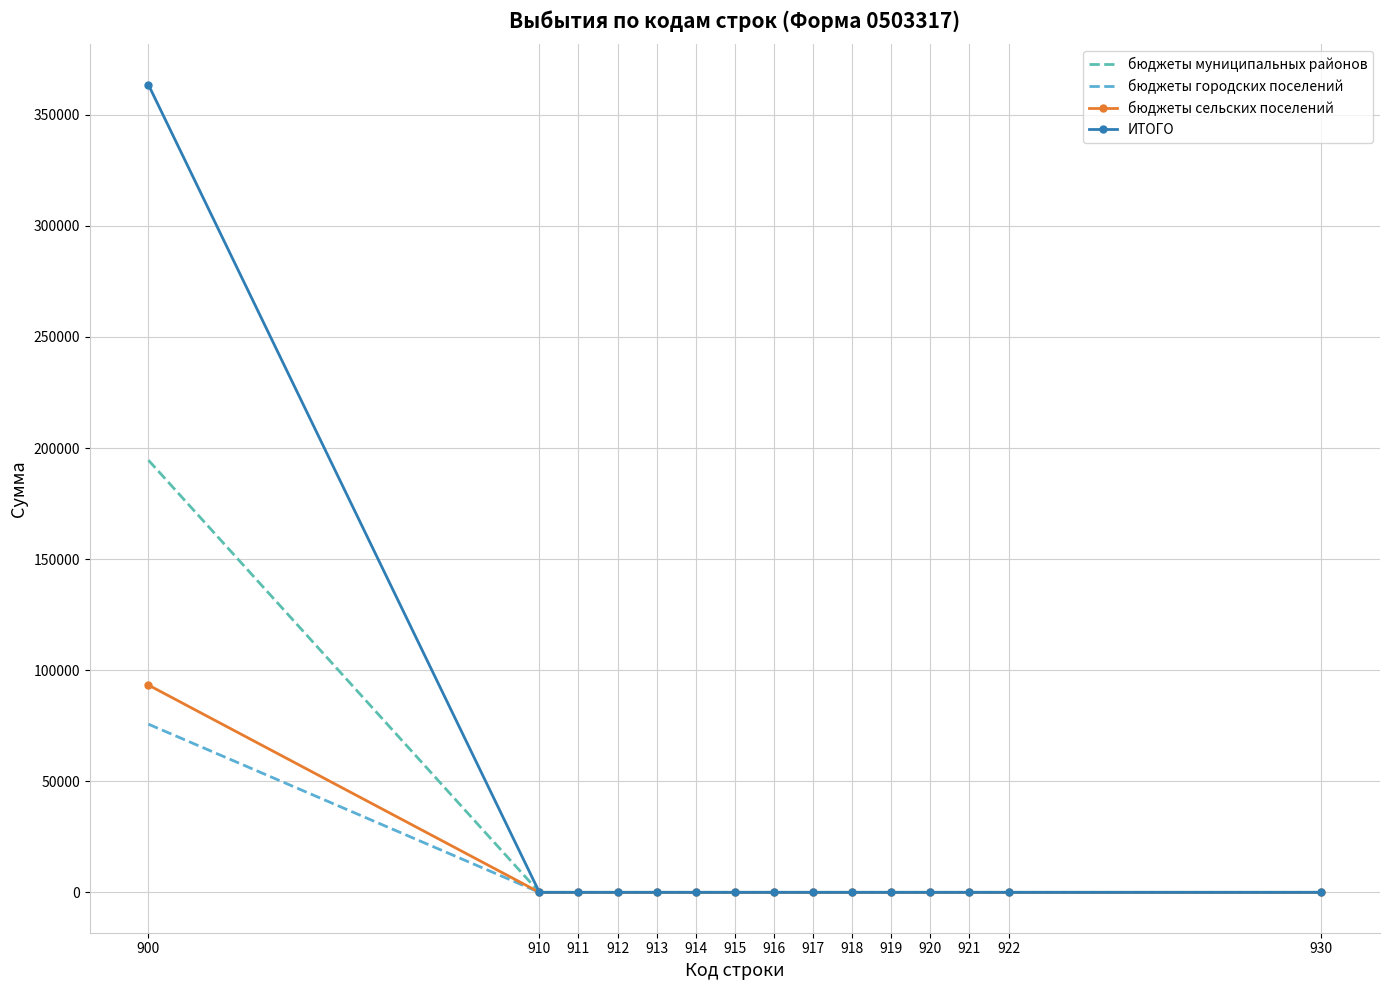

True or false: ИТОГО and бюджеты муниципальных районов cross at least once.

False